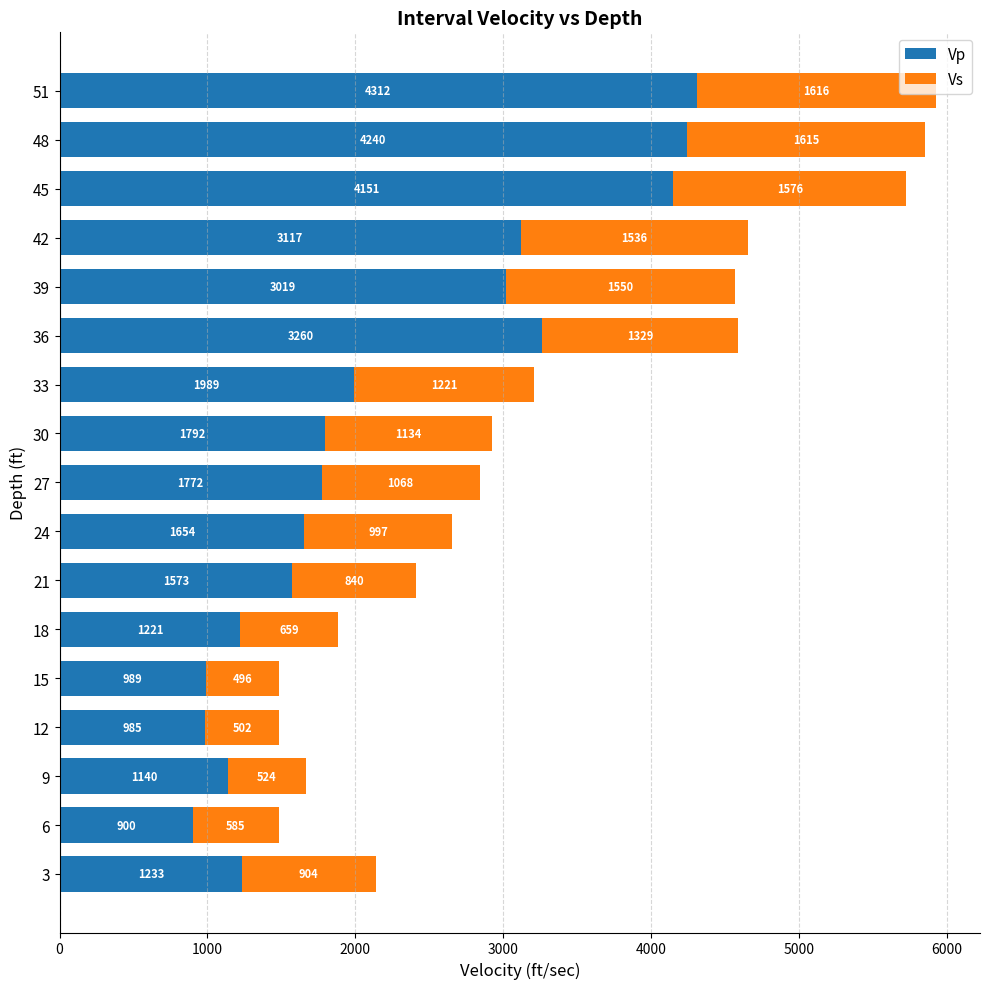

What is the total value across all series at 30?

2926